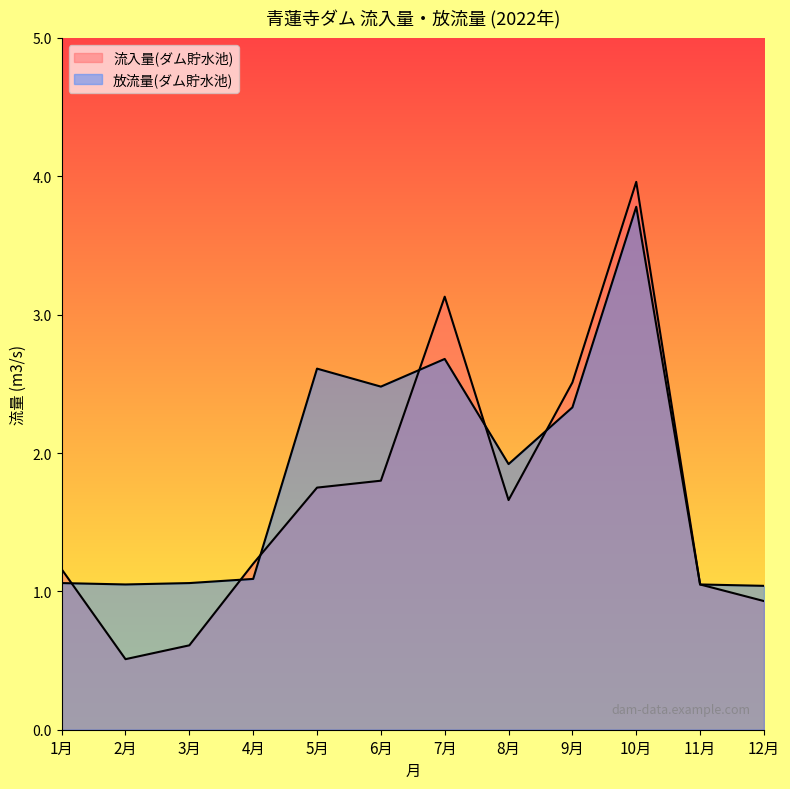

Which series has the largest total across all categories?

放流量(ダム貯水池)